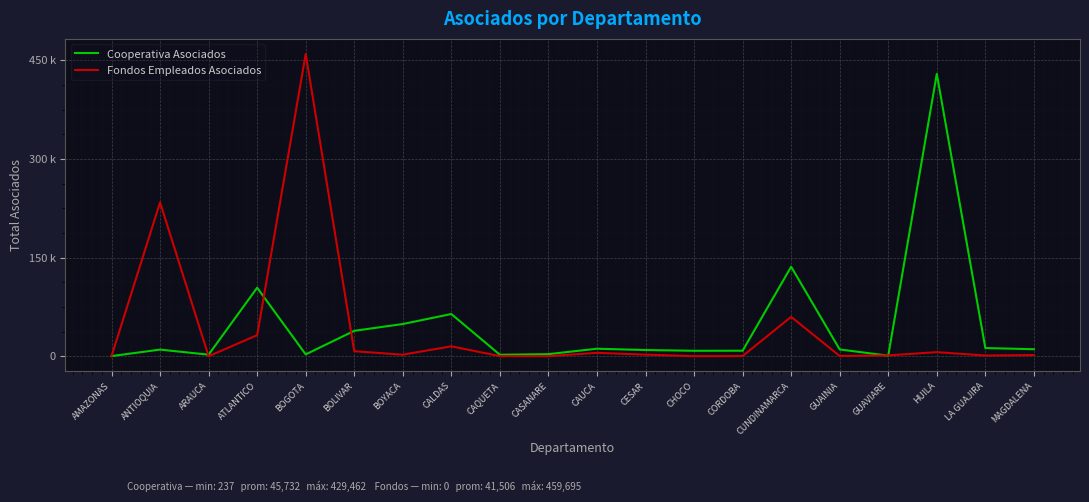

At which label does Fondos Empleados Asociados first exceed 2373?

ANTIOQUIA